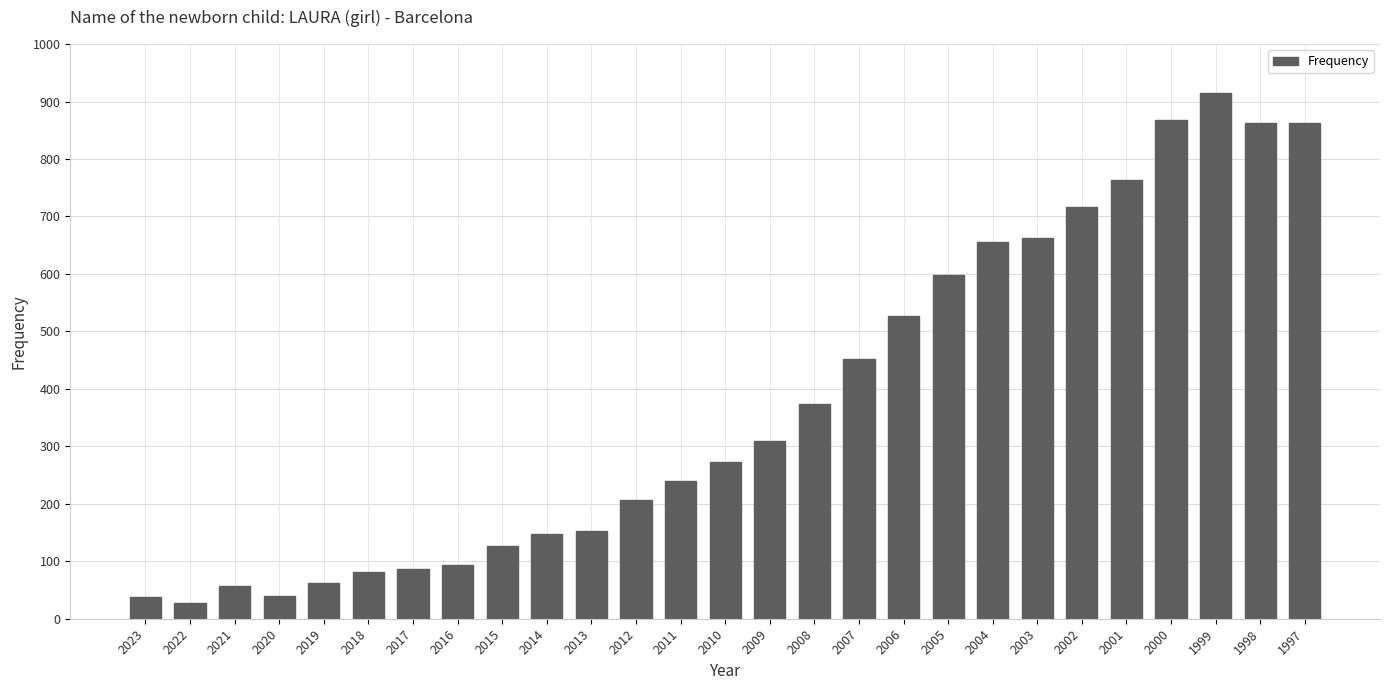

How many categories are shown in the chart?

27